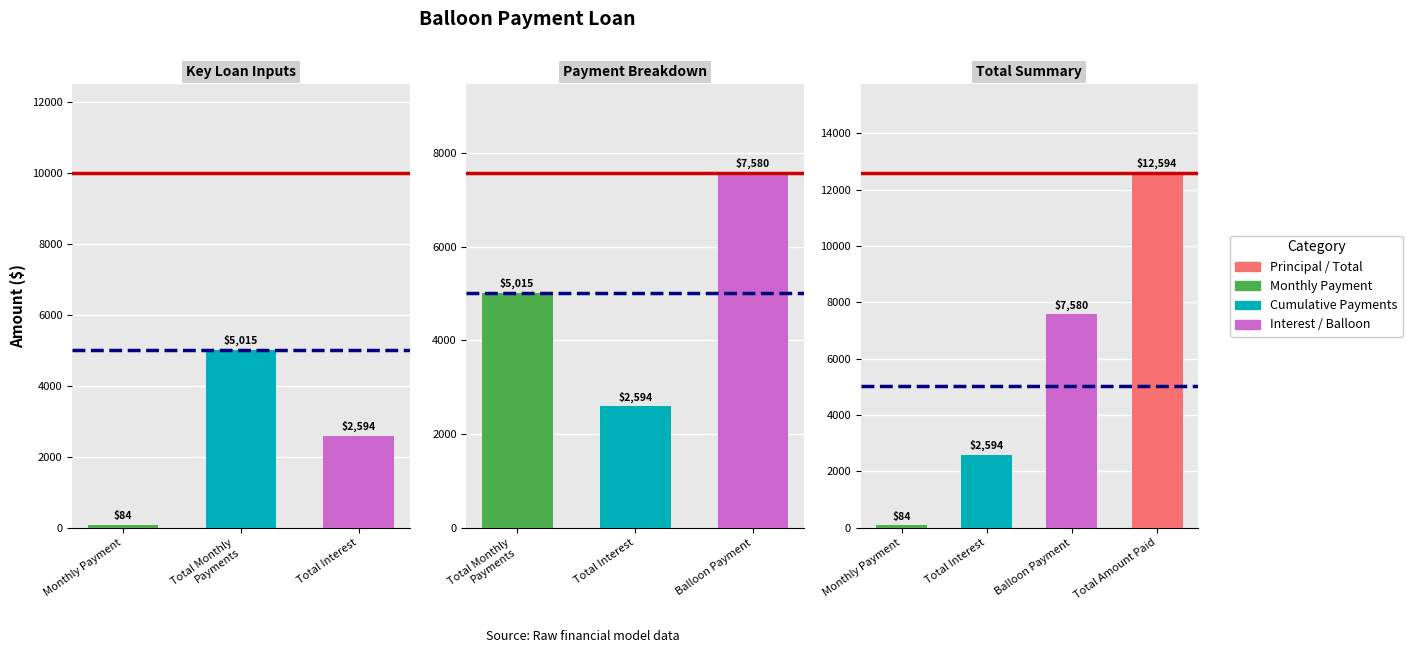

List the series in order of their overall mean, lowest first.

Dashed Line, Reference Line